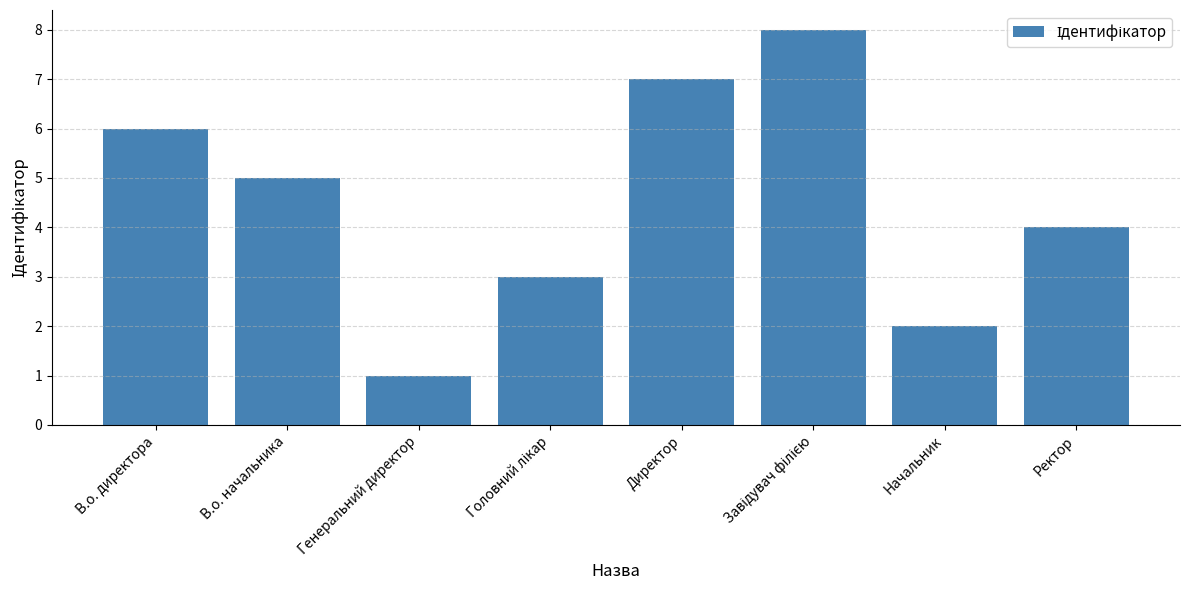

How many data points does each series have?

8